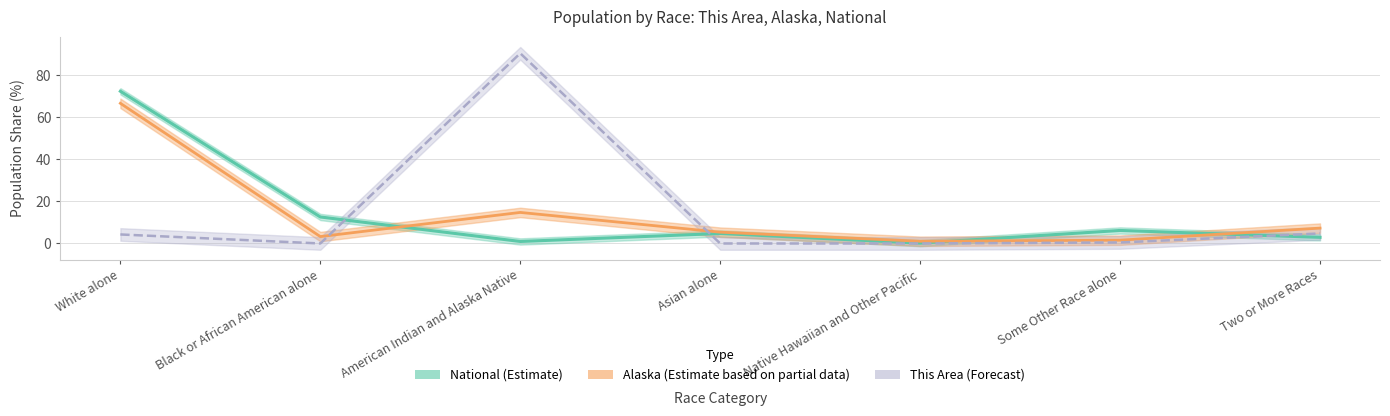

Which series has the largest total across all categories?

National (Estimate)